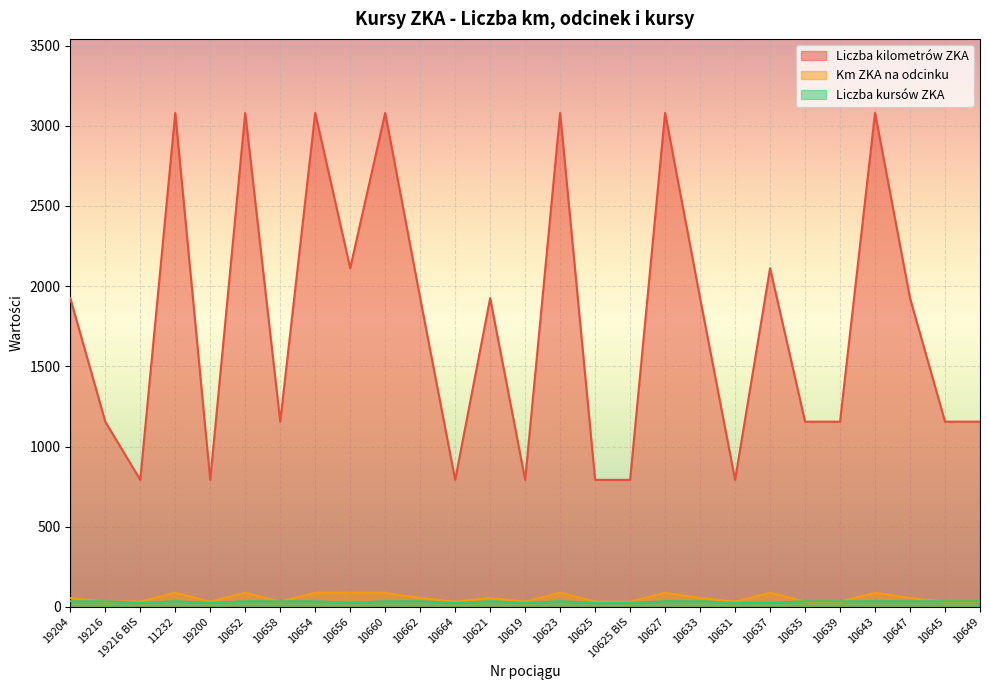

What is the label of the 4th point from the left?

11232